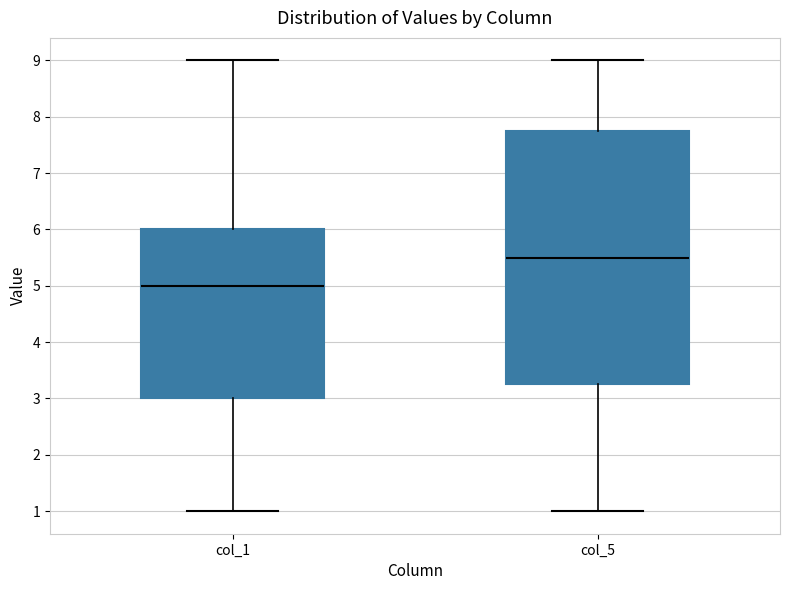

Comparing the boxes themselves (not the whiskers), which one is the tallest?

col_5